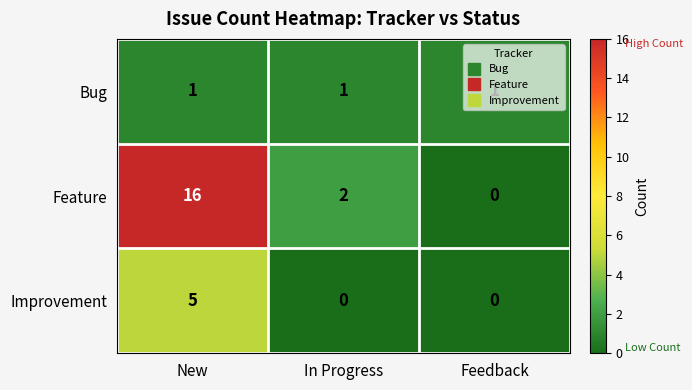

Is it true that Improvement equals -3 at Feedback?

False